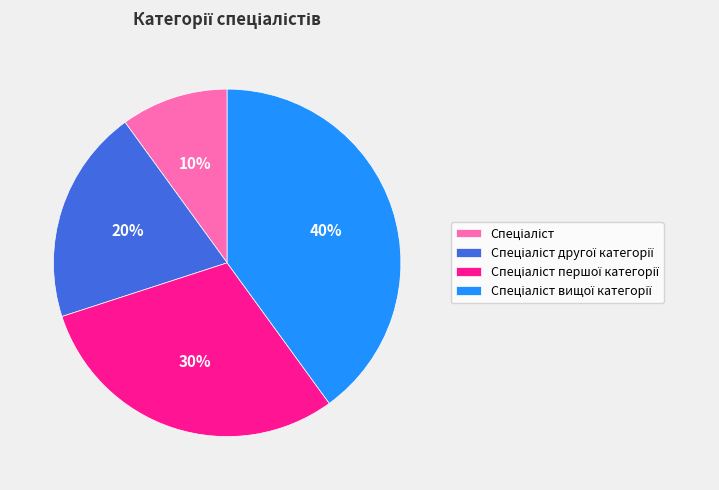

Is there a majority slice in this chart?

No